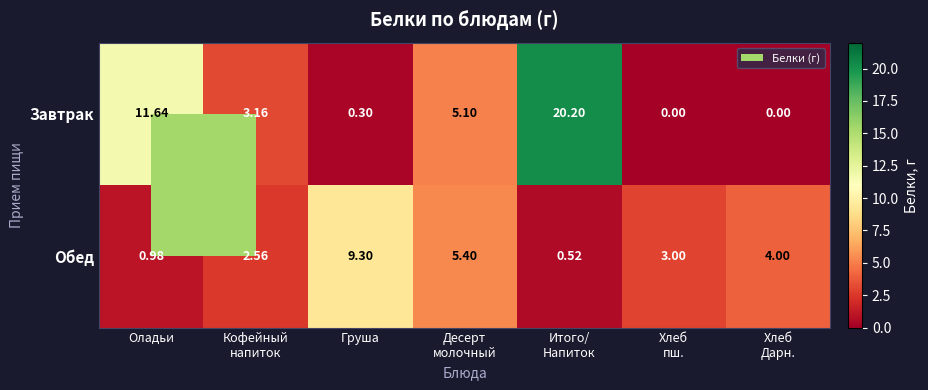

Which series has the widest spread of values?

Завтрак